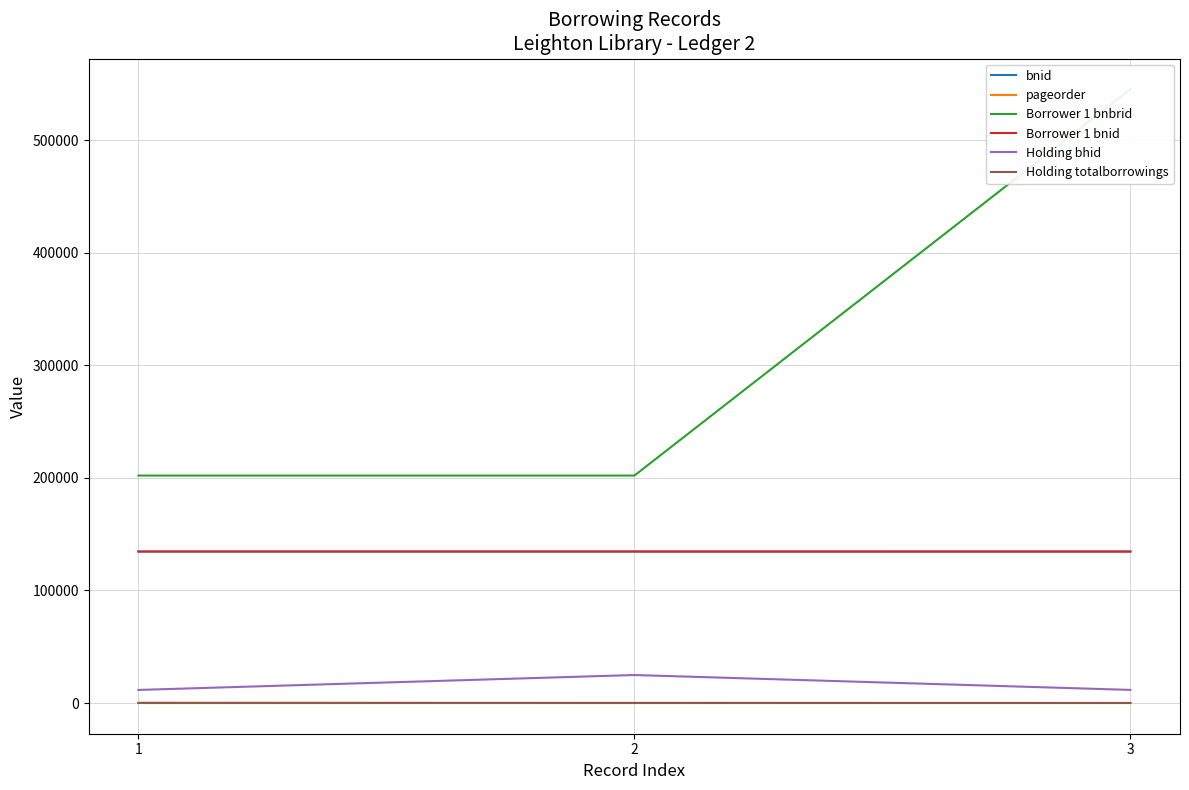

Which series changed the most between 2 and 3?

Borrower 1 bnbrid